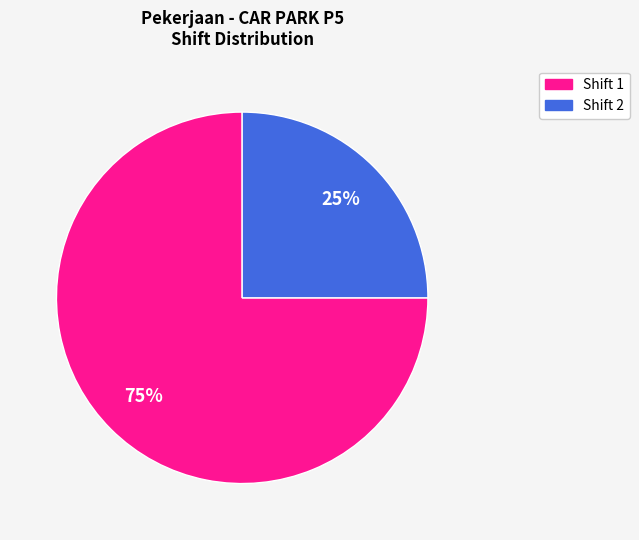

How many slices are in this pie chart?

2